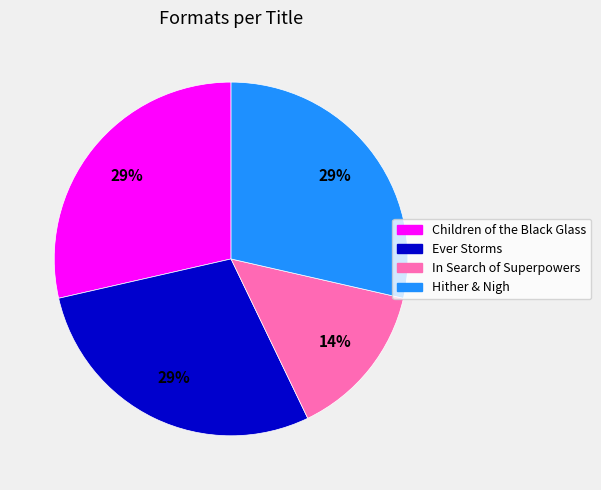

True or false: Ever Storms accounts for 21% of the total.

False